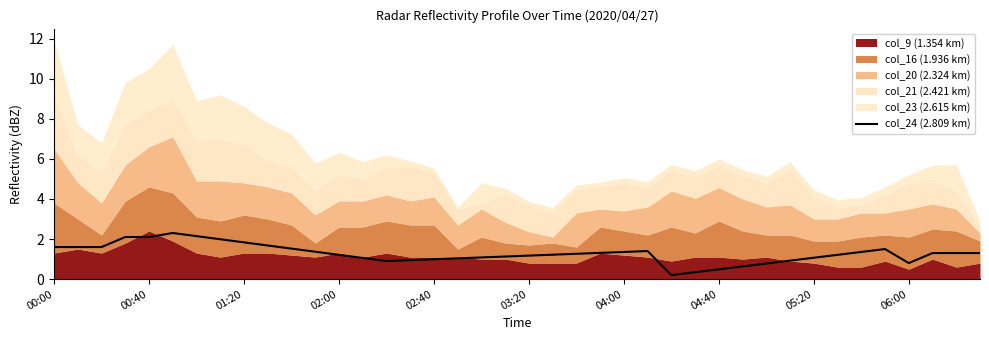

Is it true that col_24 (2.809 km) equals 2.1 at 00:40?

True